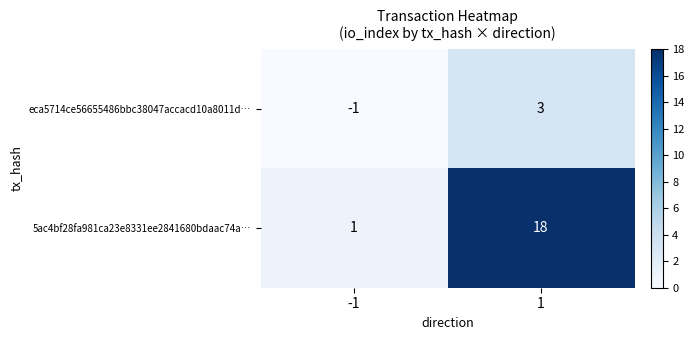

How many distinct data groups are displayed?

2